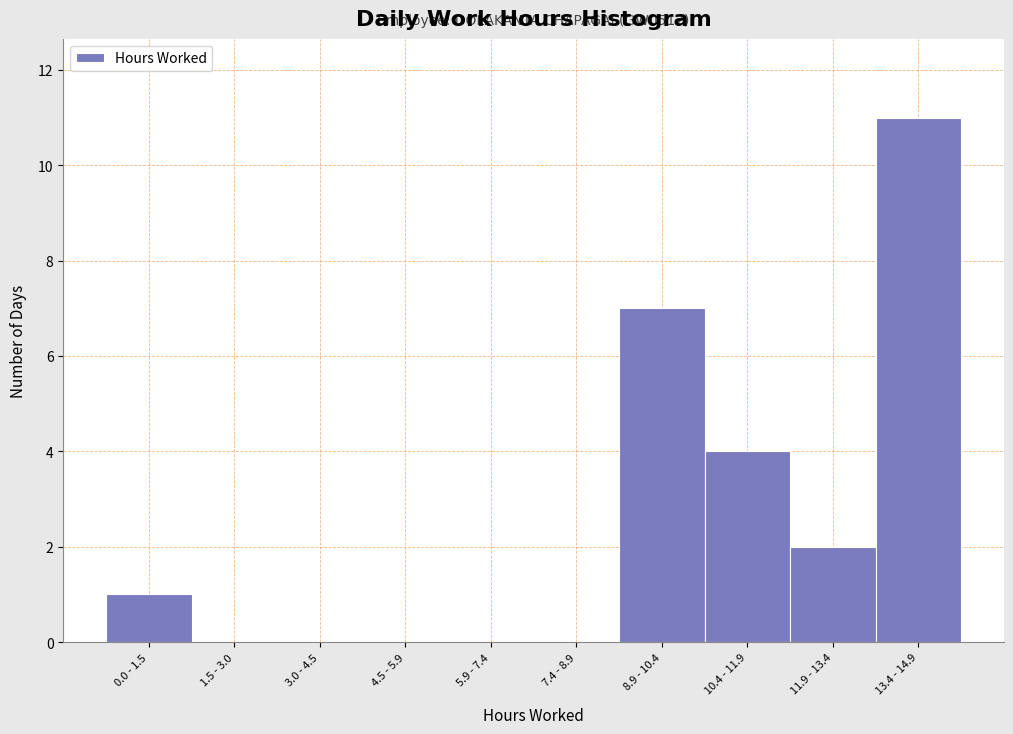

Reading left to right, what are all the values shown in this chart?

0.0 - 1.5=1	1.5 - 3.0=0	3.0 - 4.5=0	4.5 - 5.9=0	5.9 - 7.4=0	7.4 - 8.9=0	8.9 - 10.4=7	10.4 - 11.9=4	11.9 - 13.4=2	13.4 - 14.9=11